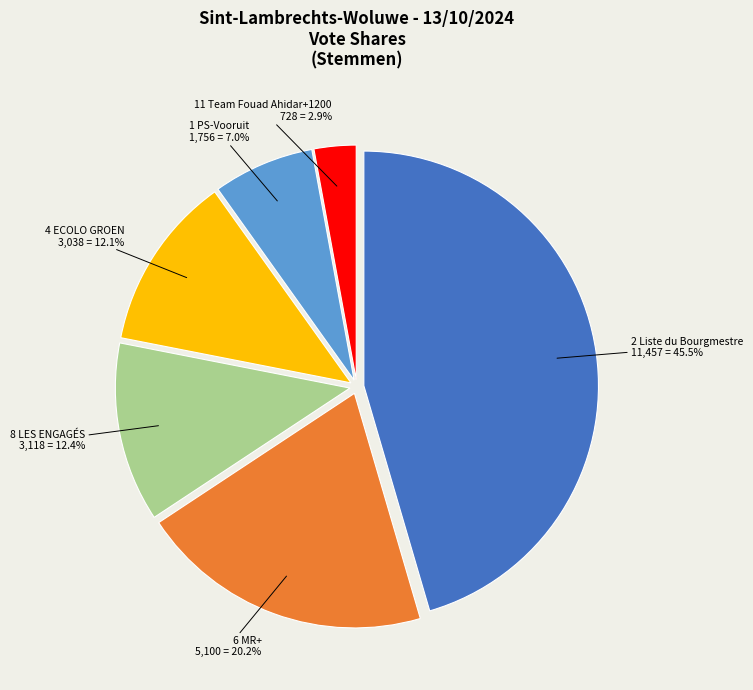

Does any single category account for the majority?

No